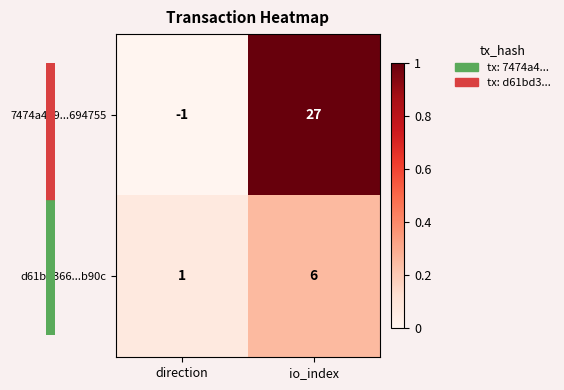

Reading right to left, extract all data points from this chart.

7474a449...694755: io_index=27	direction=-1
d61bd366...b90c: io_index=6	direction=1